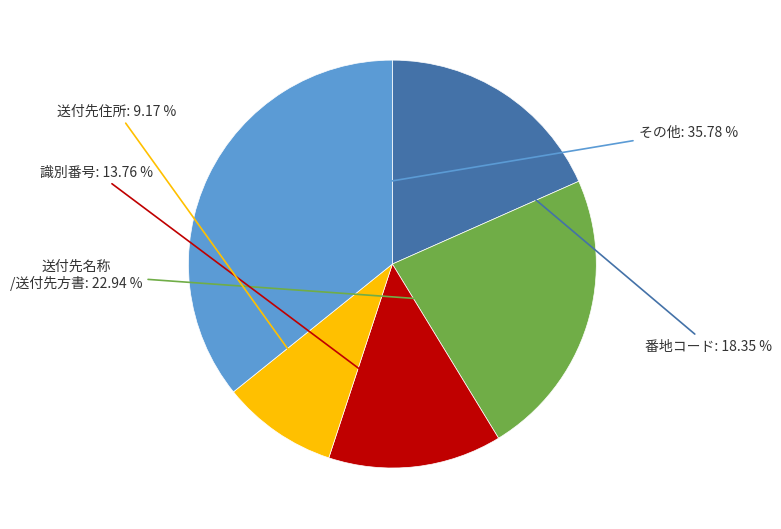

Is the sum of 番地コード and 送付先名称 /送付先方書 greater than half?

No